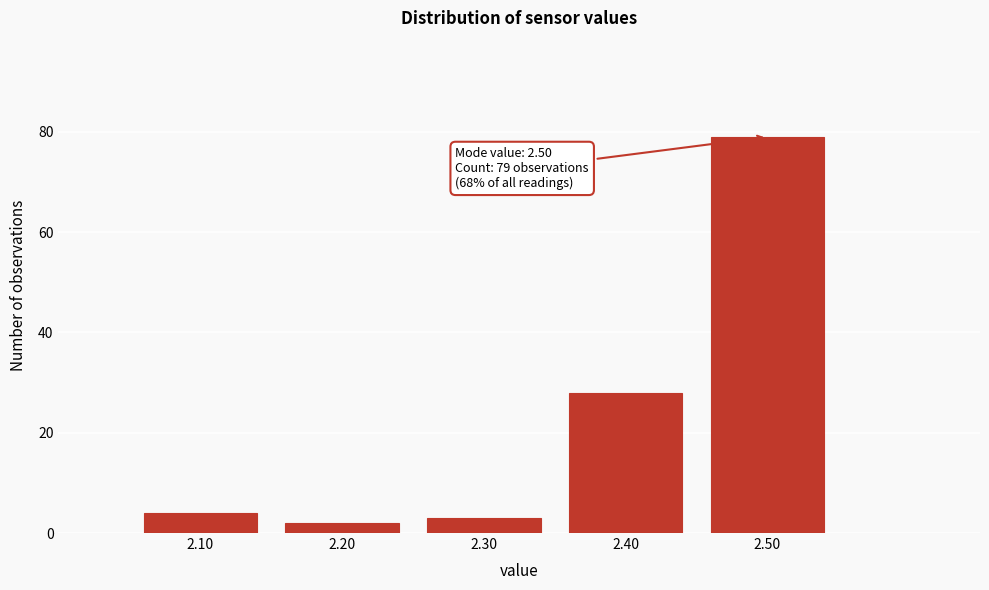

Which range on the x-axis has the tallest bar?

2.45 to 2.55